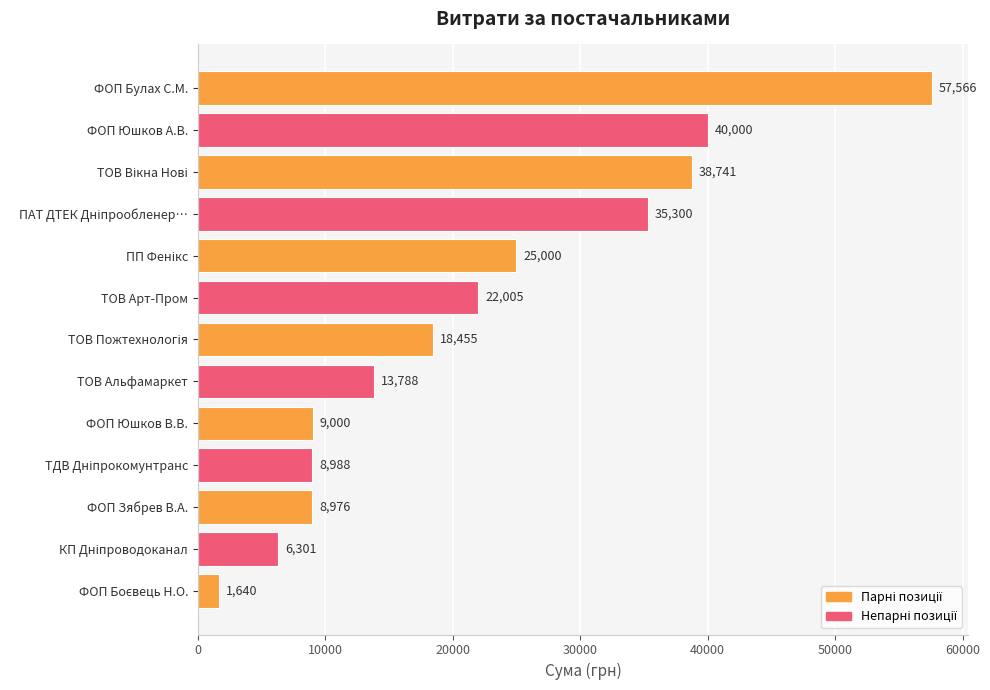

Count the number of data series in this chart.

1